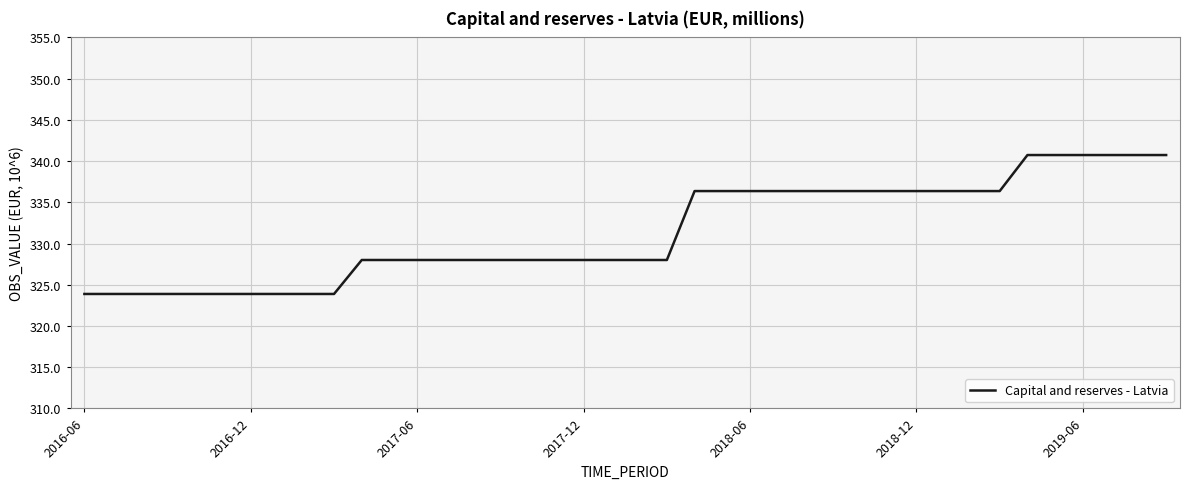

What is the minimum value shown in the chart?

323.9